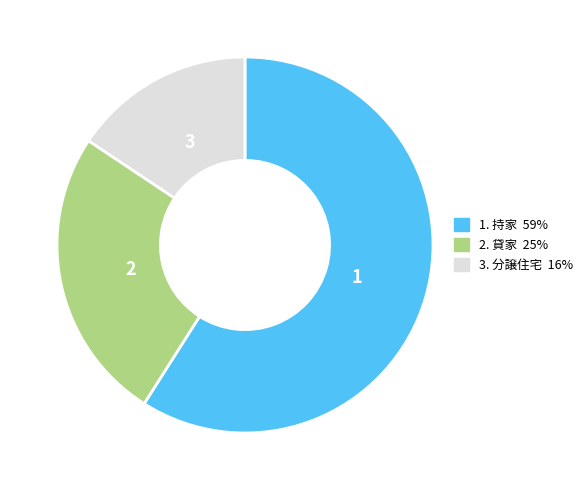

Does any single category account for the majority?

Yes